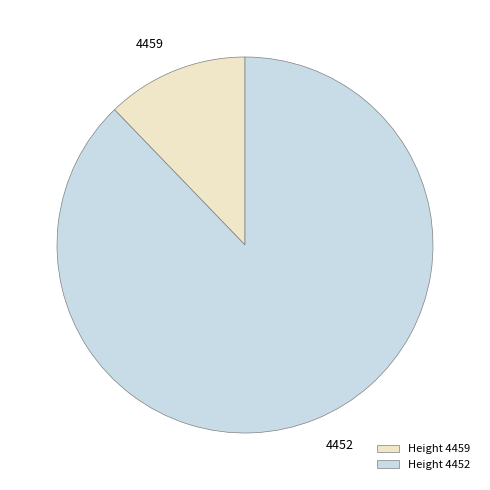

Rank the categories by value from lowest to highest.

Height 4459, Height 4452